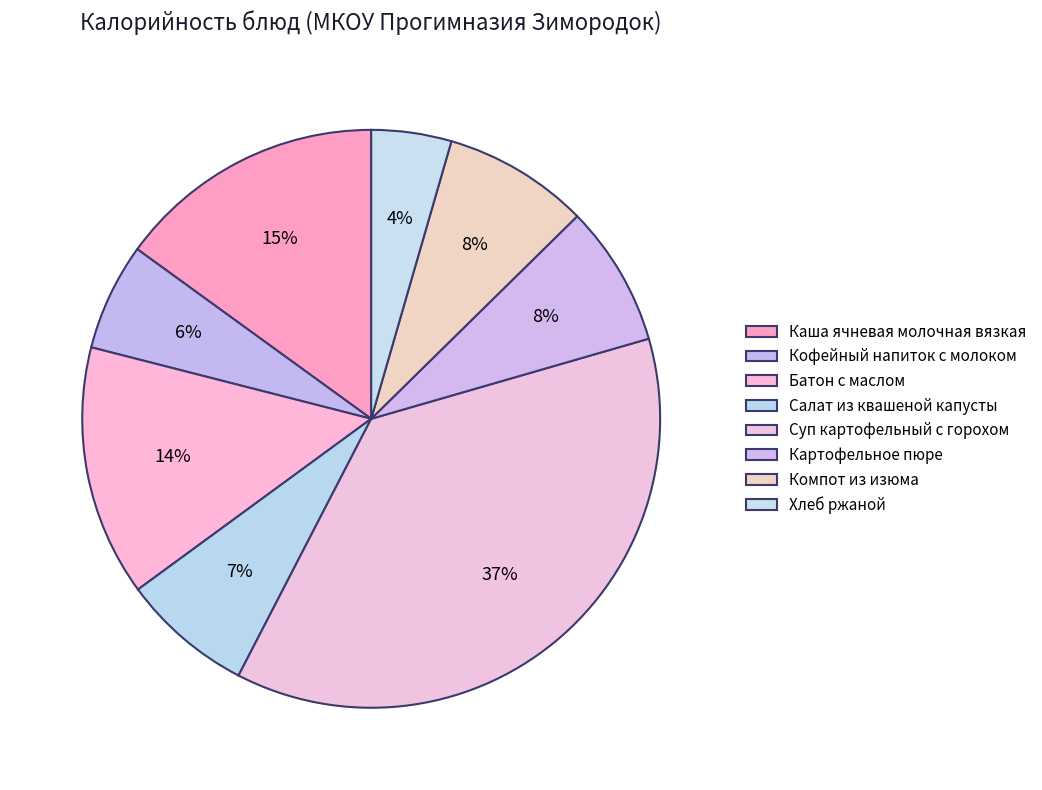

The Картофельное пюре slice represents 8% of the pie. True or false?

True